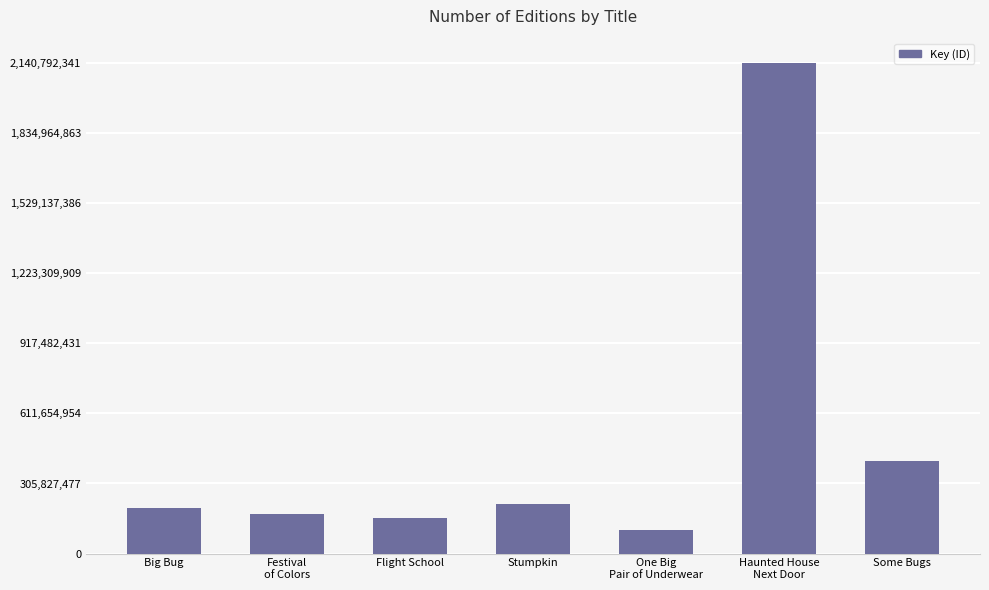

What is the approximate value at Big Bug?

196681972